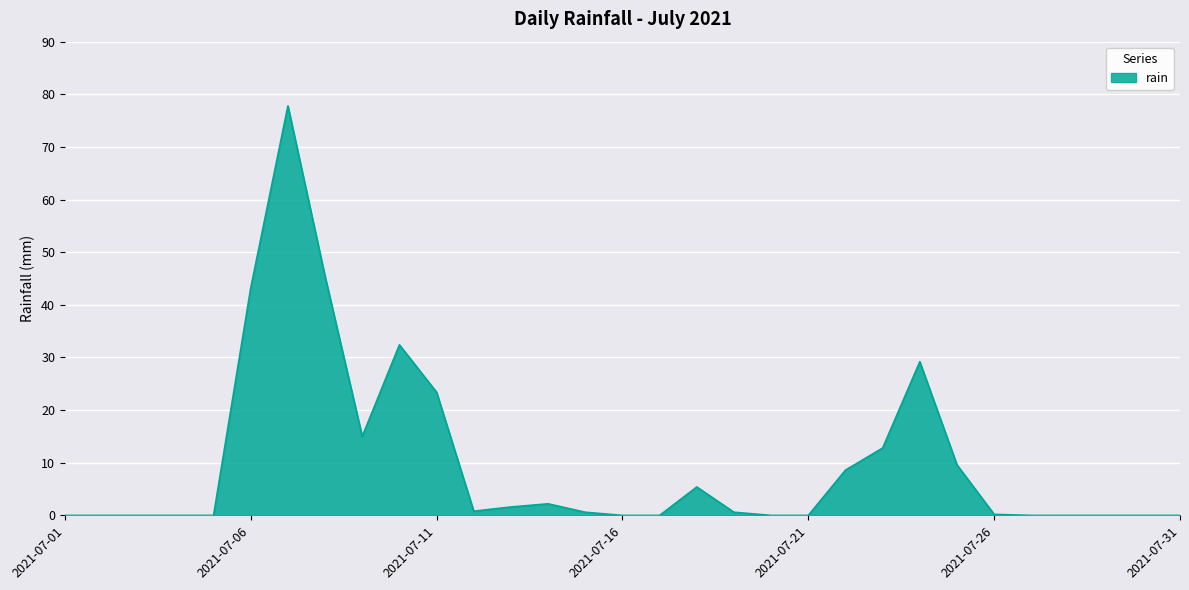

What is the difference between the maximum and minimum values?

77.8